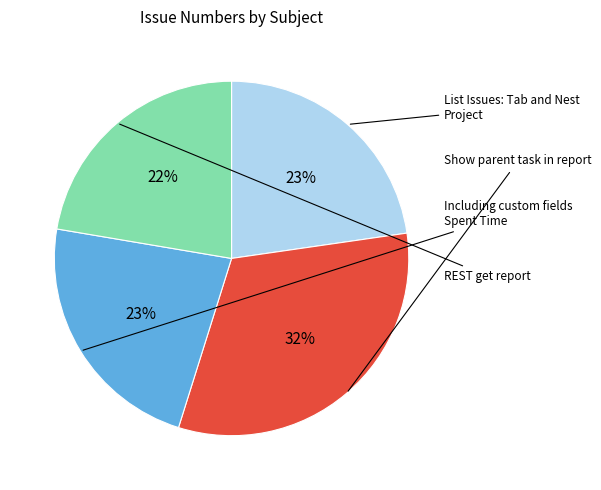

Is there any slice that represents more than half of the pie?

No